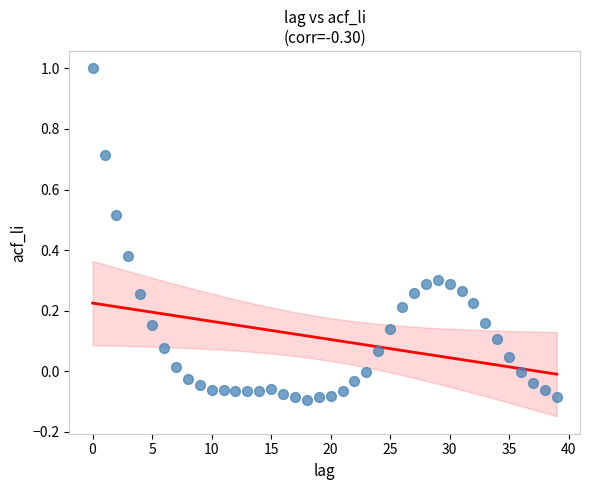

Count the number of points in this scatter plot.

40